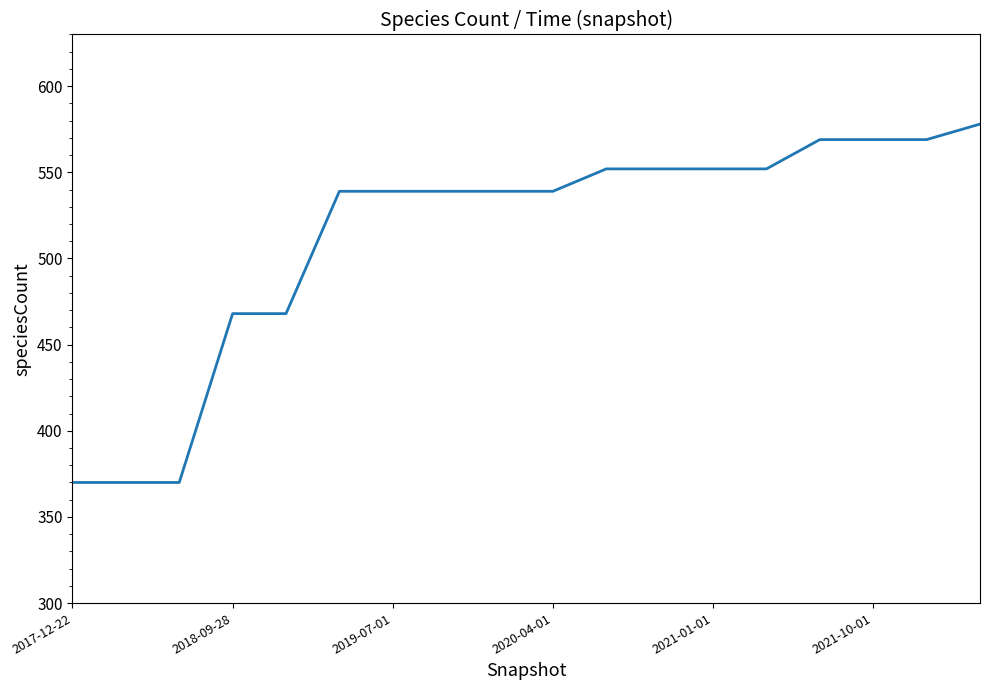

What is the maximum value shown in the chart?

578